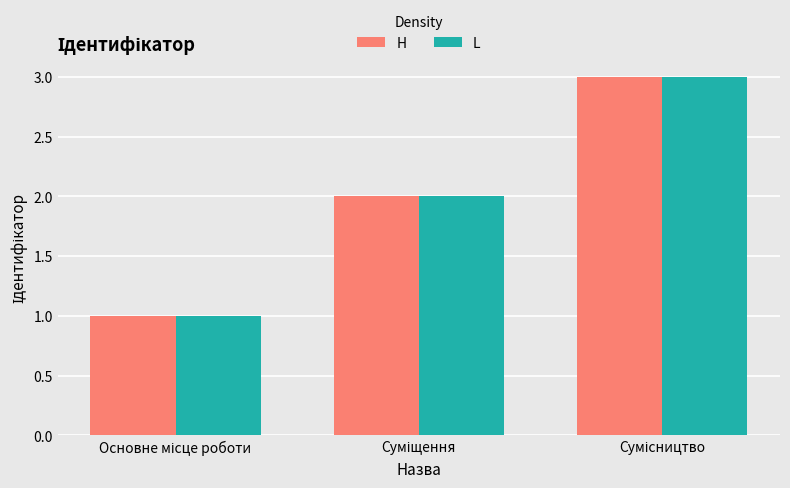

What is the maximum value for H?

3